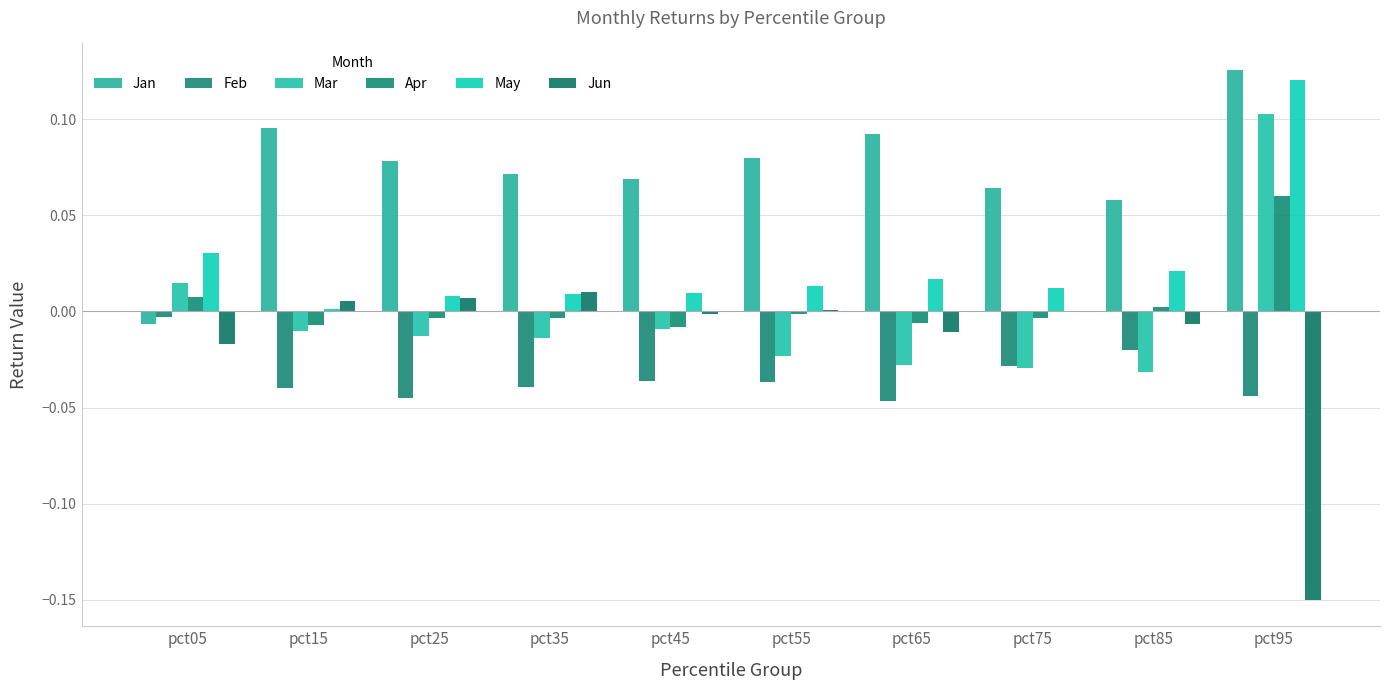

Is it true that Mar equals -0.0 at pct25?

True